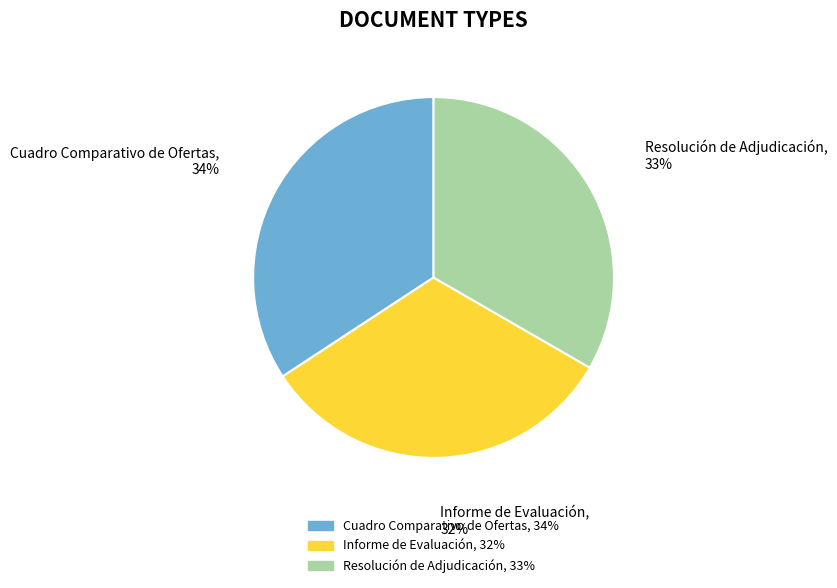

Do Cuadro Comparativo de Ofertas and Resolución de Adjudicación together represent more than half of the pie?

Yes